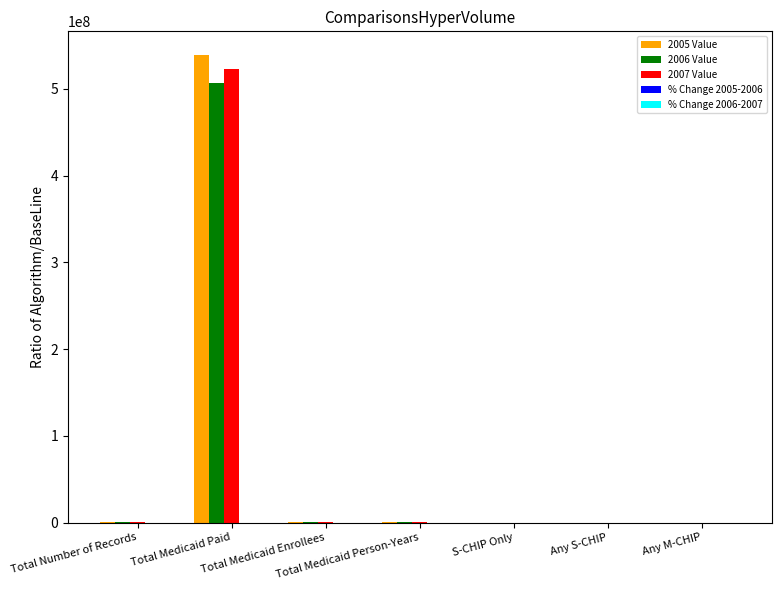

Does the chart contain stacked bars?

No